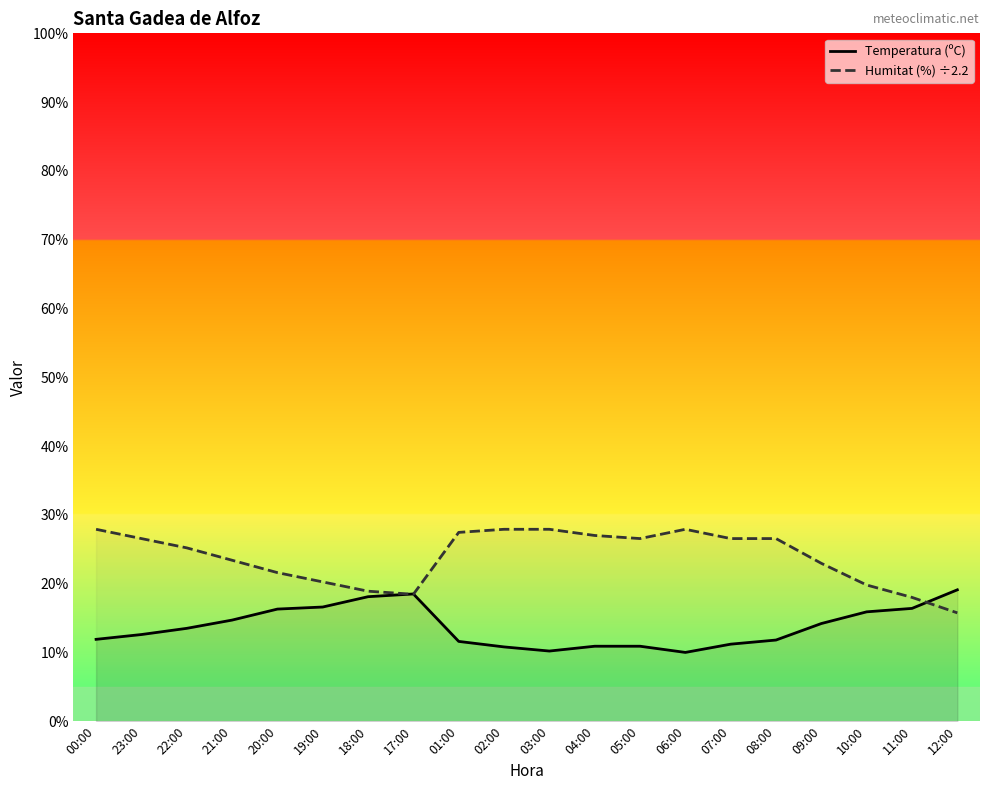

Where do Humitat (%) ÷2.2 and Temperatura (ºC) first cross each other?

18:00 and 17:00